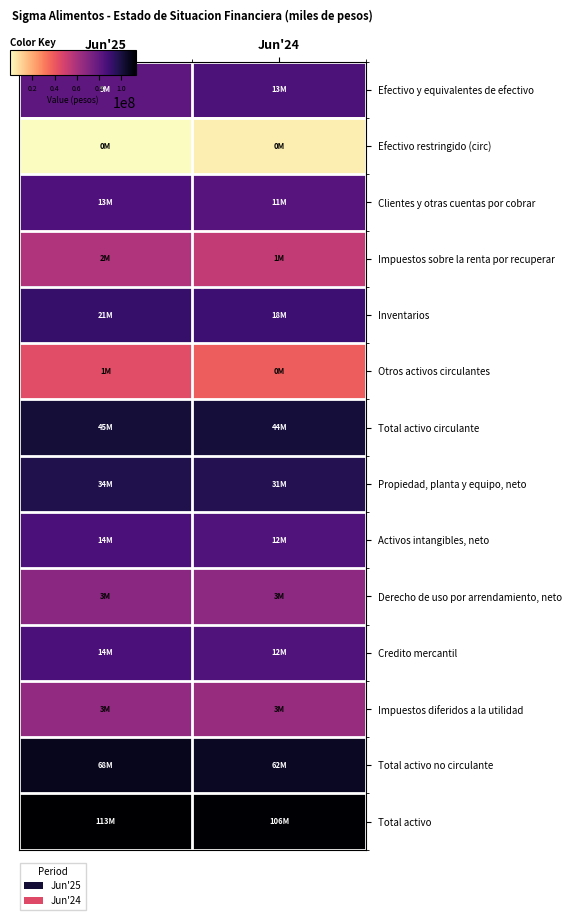

At how many categories does at least one series exceed 11?

2